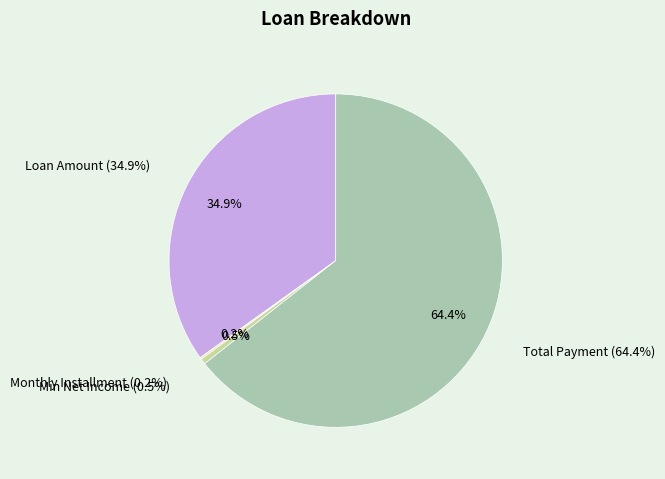

Is it true that Min Net Income is 11% of the pie?

False